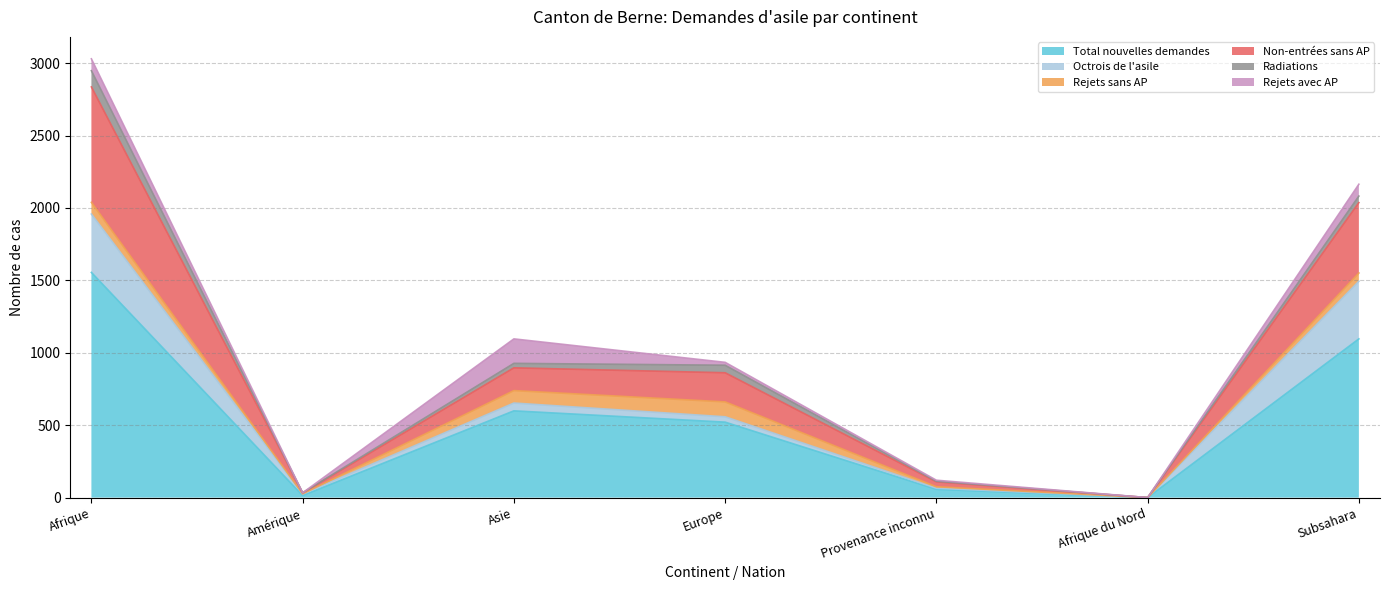

After their last crossing, which series has the higher values: Octrois de l'asile or Non-entrées sans AP?

Non-entrées sans AP